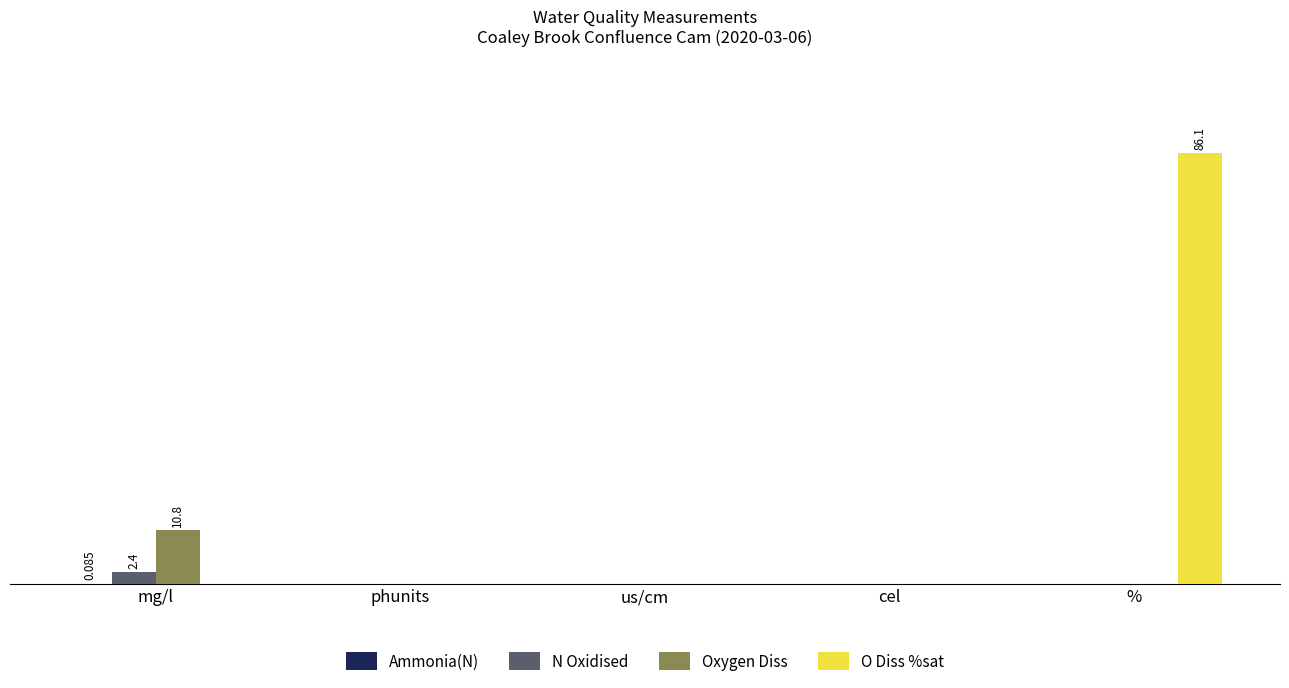

What is the average value of the Oxygen Diss series?

2.2